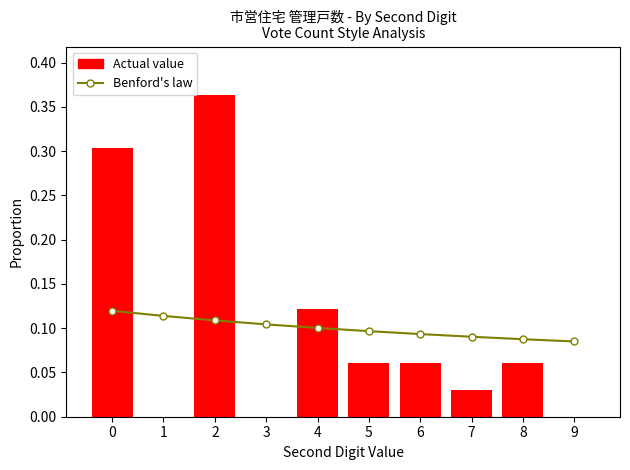

The value of Actual value at 5 is 0.1. True or false?

True